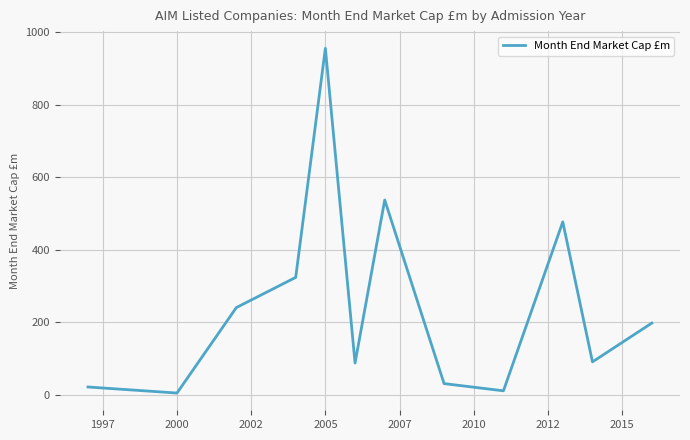

What is the greatest value displayed?

954.8